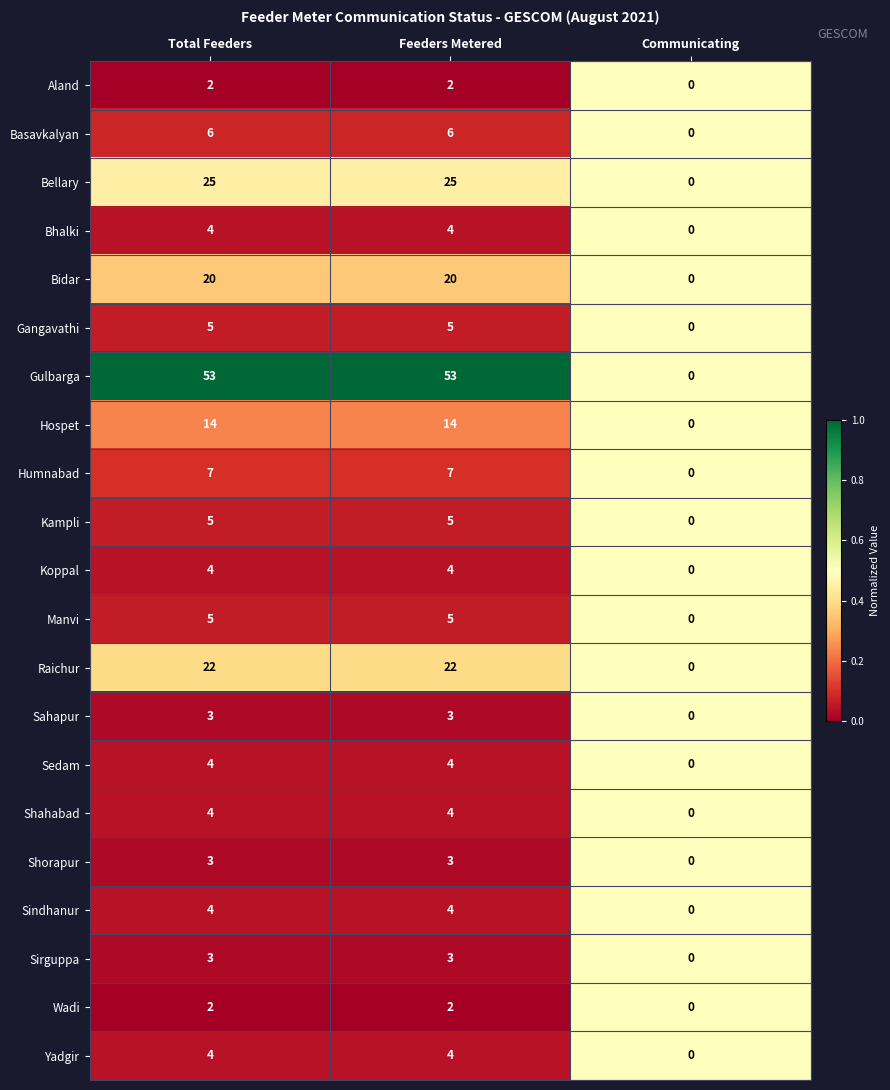

How many Manvi values are between 0 and 5?

3